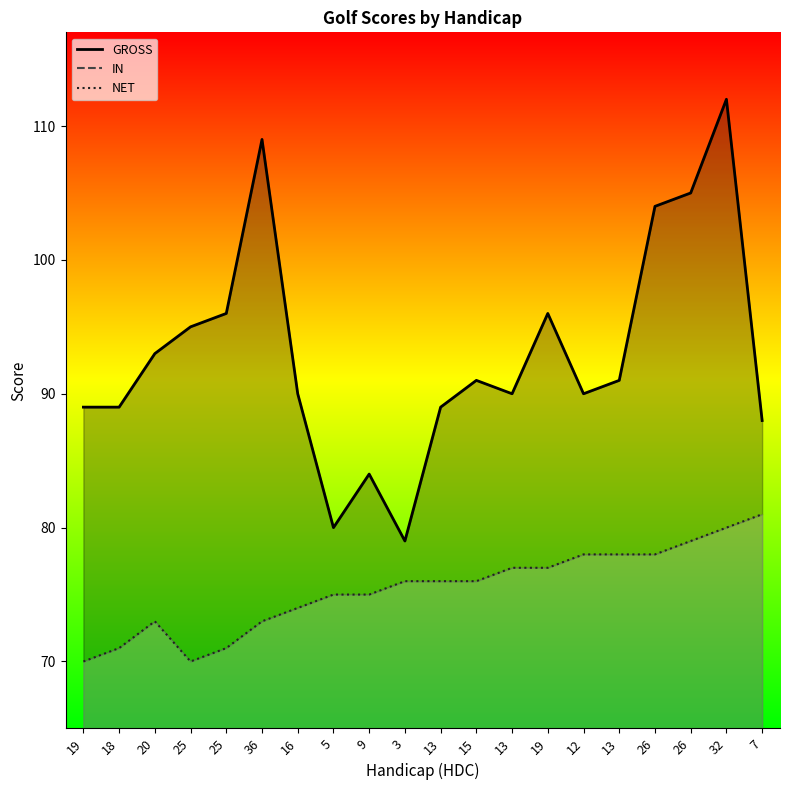

What is the average value of the GROSS series?

93